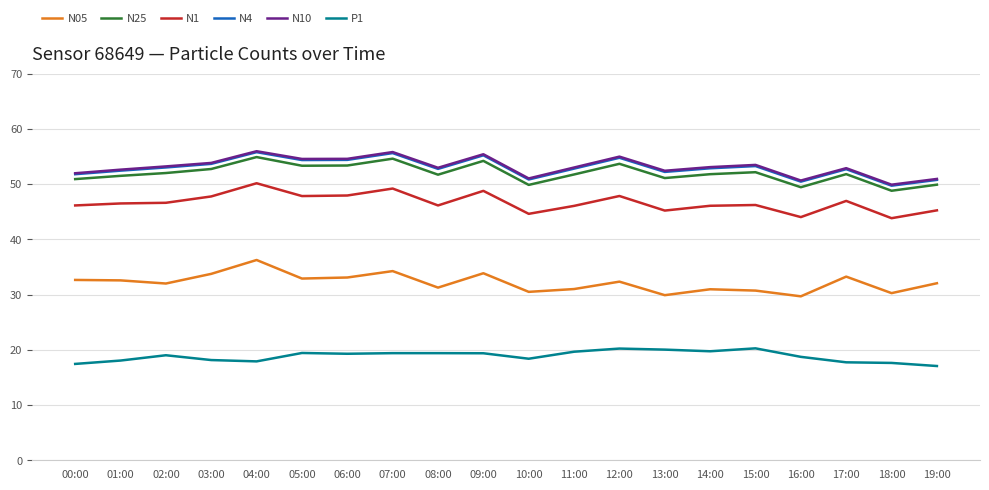

Is the value of N05 at 02:00 greater than the value of N10 at 02:00?

No